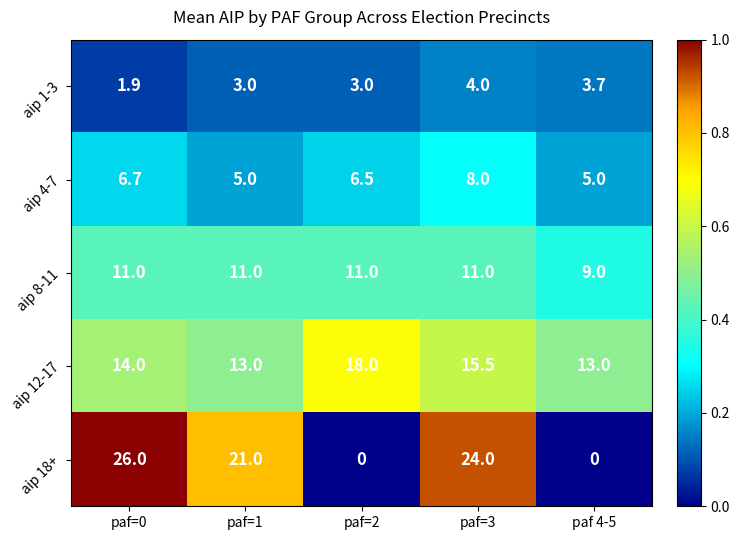

What value does the aip 4-7 series have at paf=0?

6.7